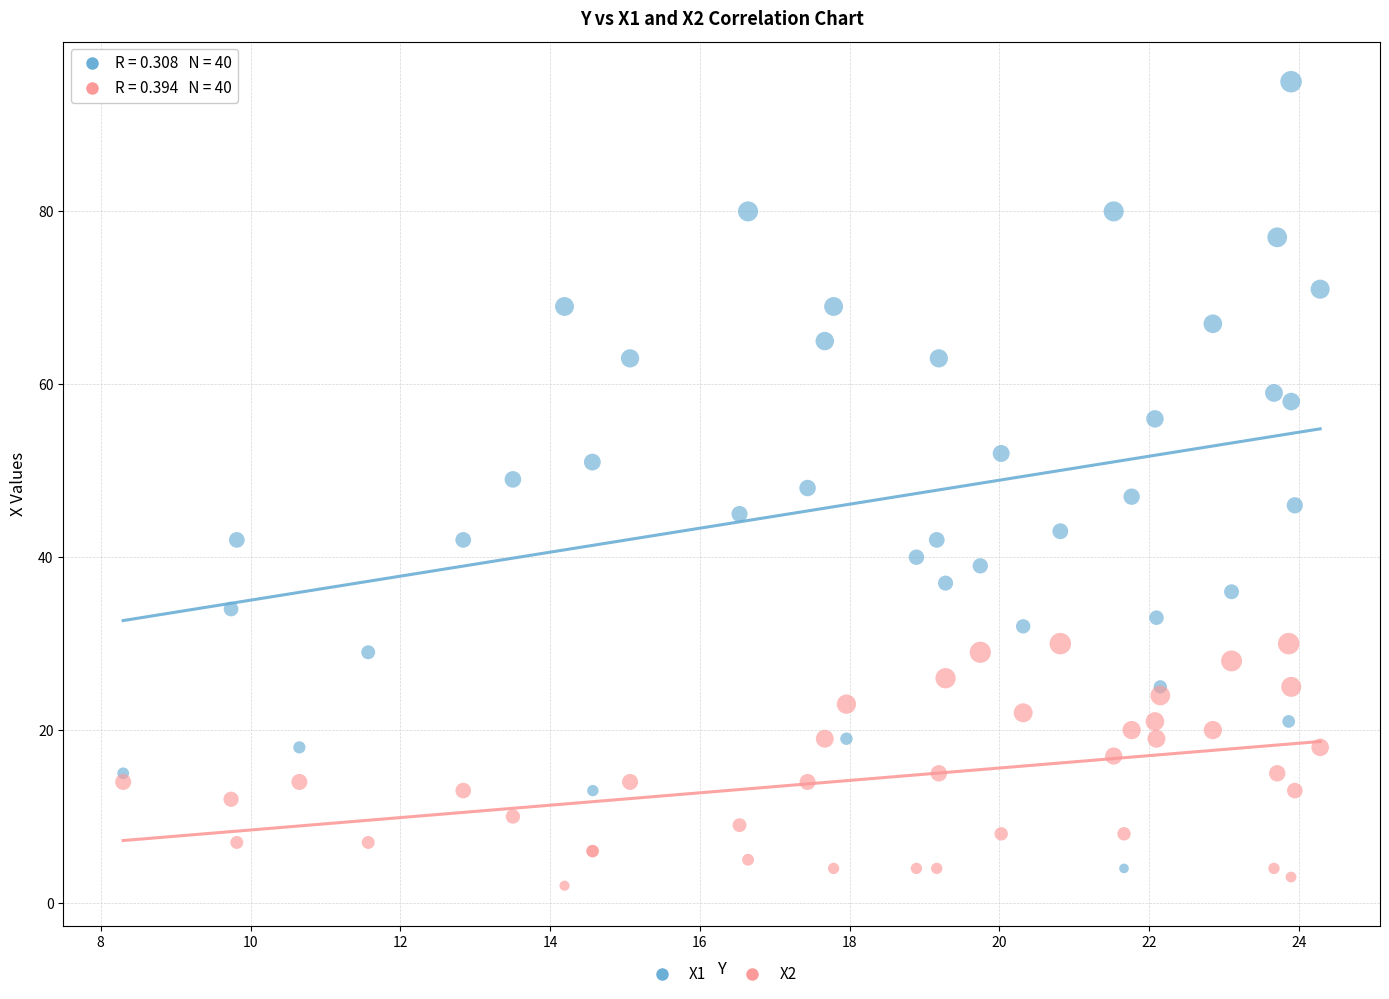

Which series has the widest spread of Y values?

X1